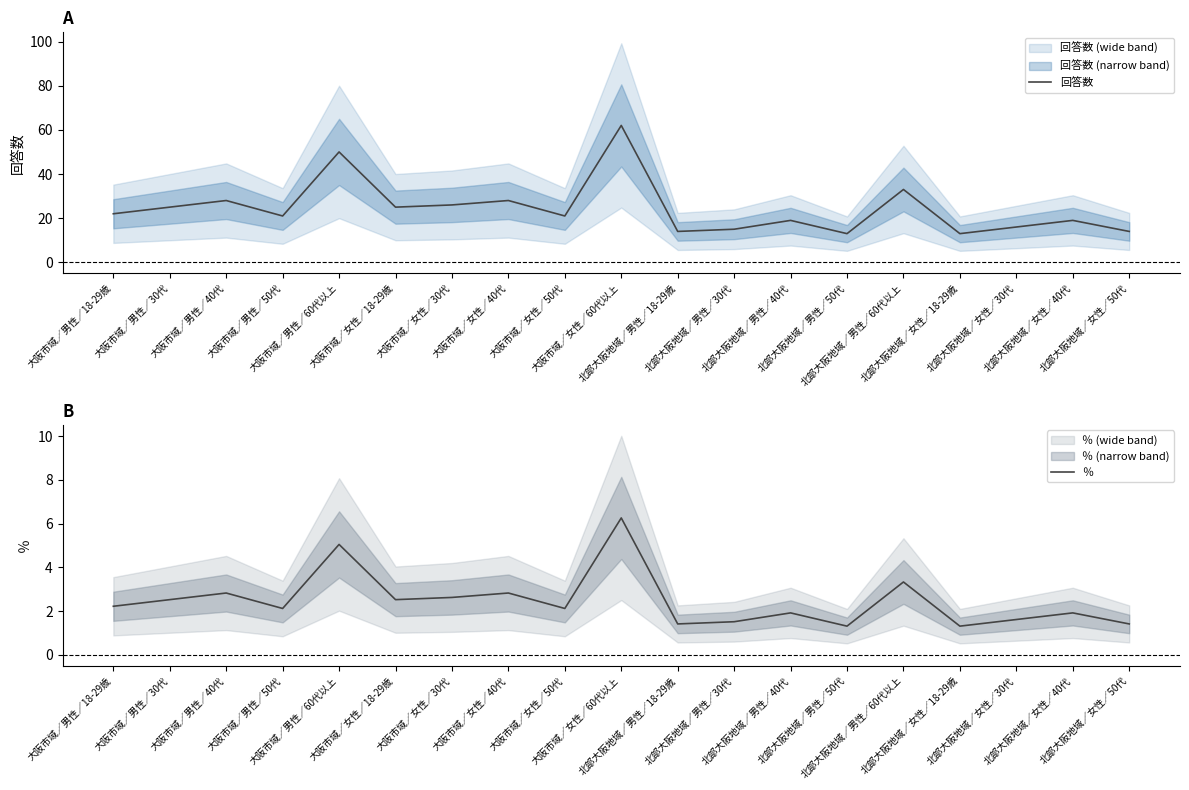

At which label does 回答数 reach its minimum?

北部大阪地域／男性／50代